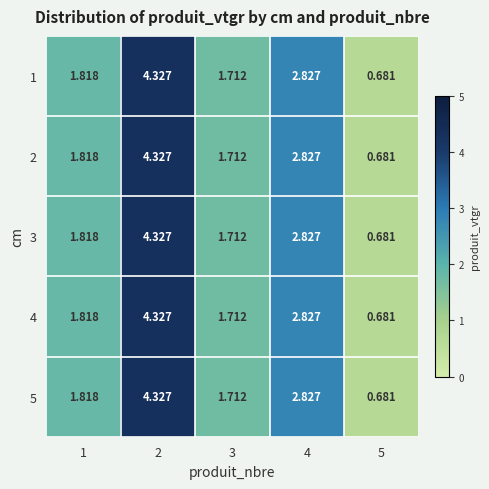

At which category is the sum across all series the highest?

2